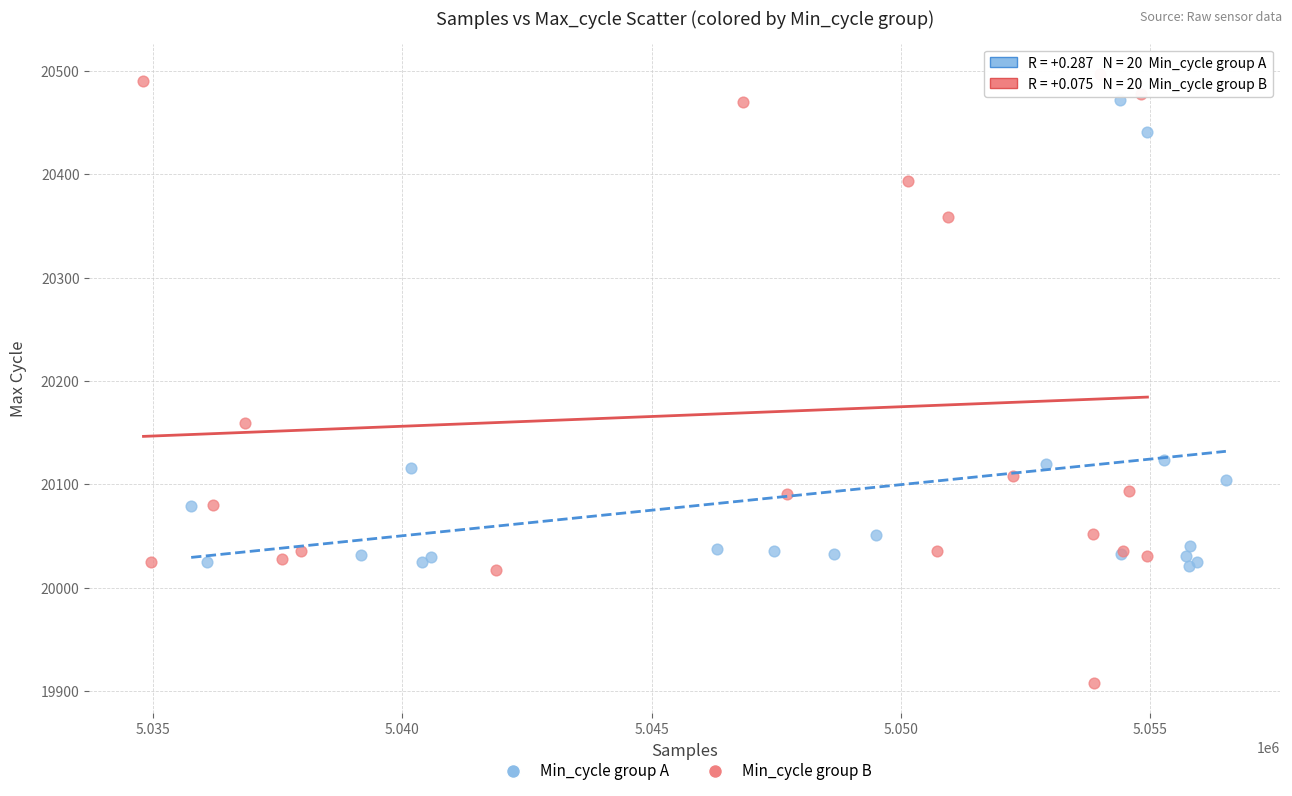

Which series has the largest Y range (max minus min)?

Min_cycle group B